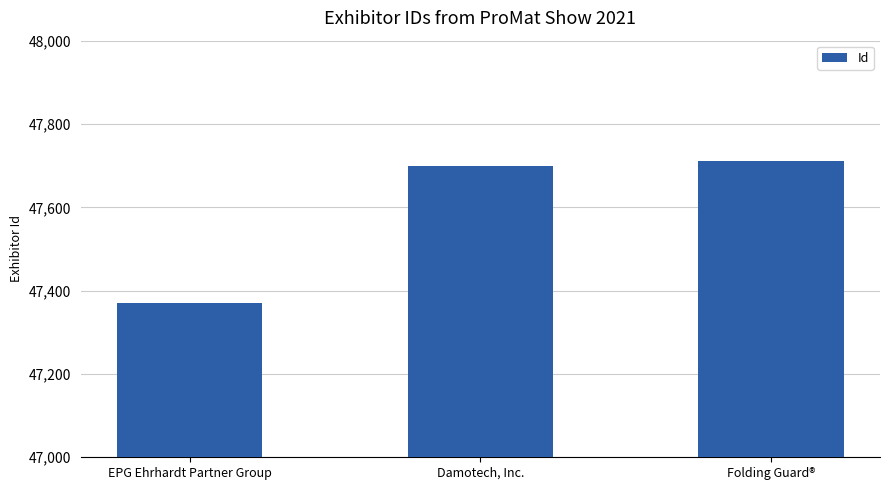

What is the label of the 2nd bar from the left?

Damotech, Inc.